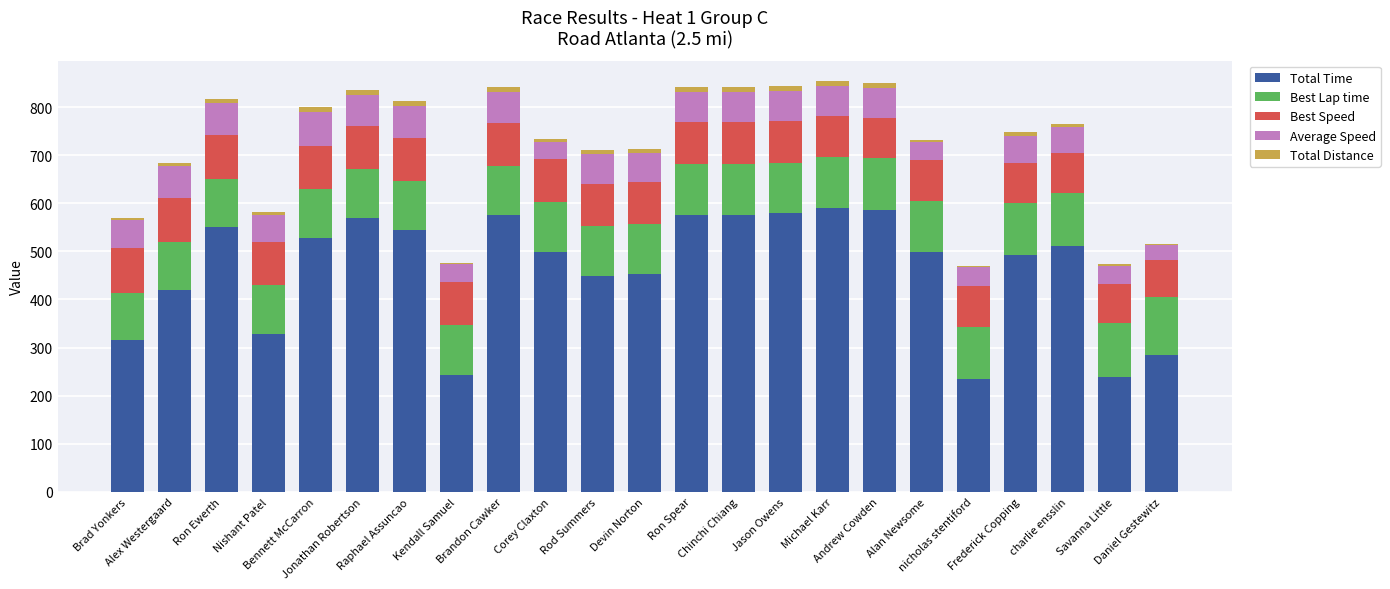

What is the maximum value for Total Time?

589.2